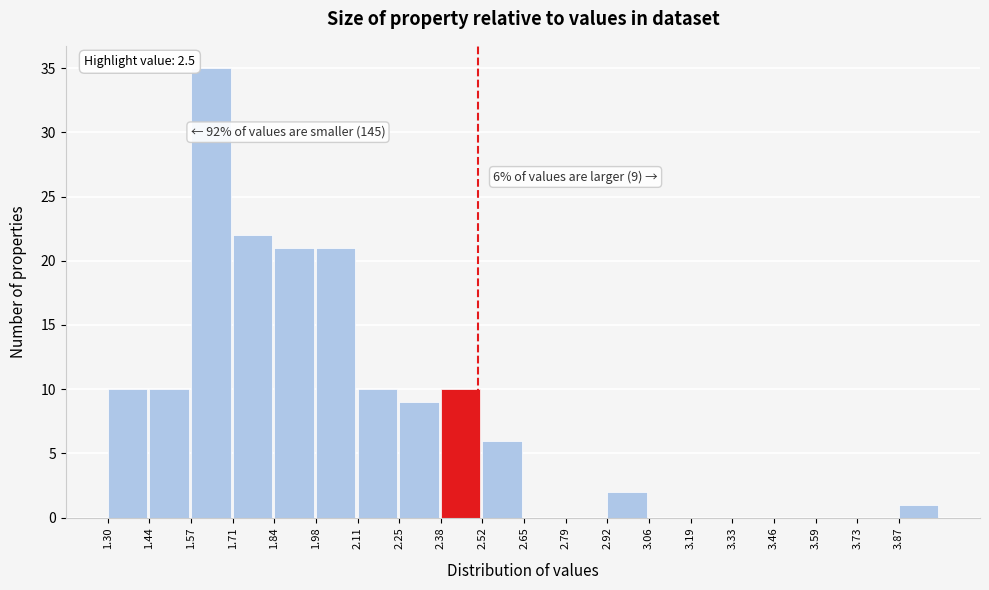

Which range on the x-axis has the tallest bar?

1.570 to 1.705